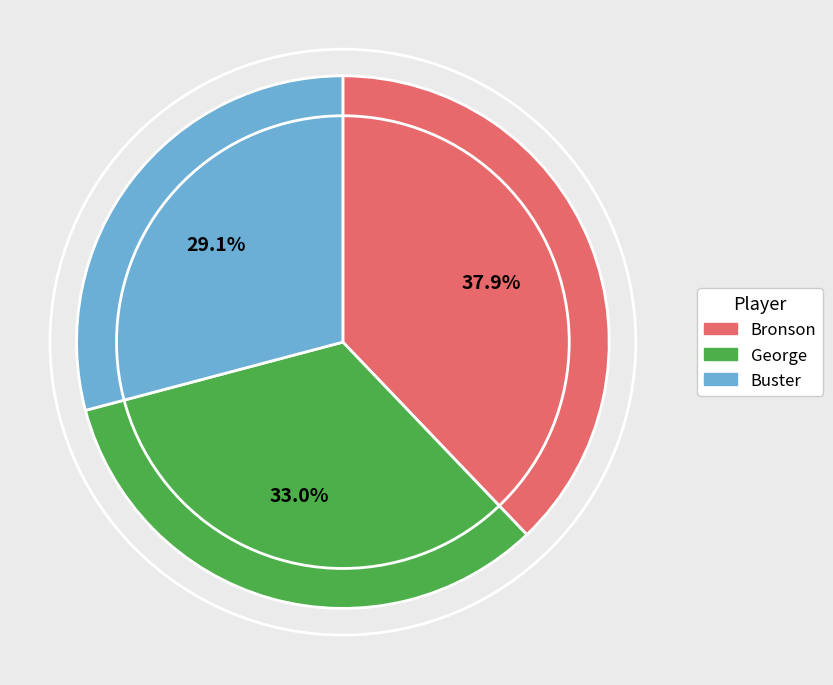

Rank the categories by value from lowest to highest.

Buster, George, Bronson